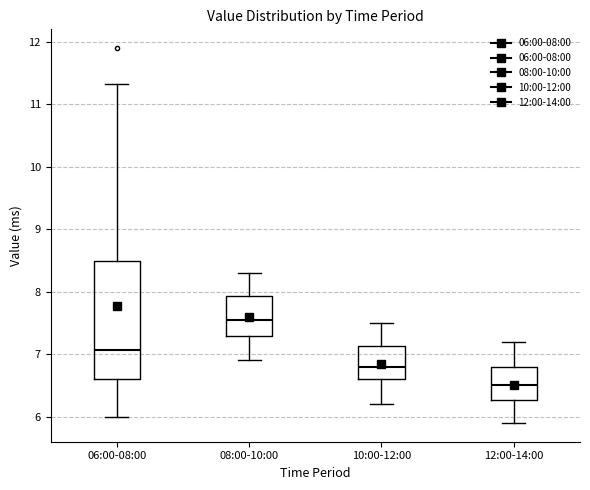

Which box is the tallest, from its lower edge to its upper edge?

06:00-08:00